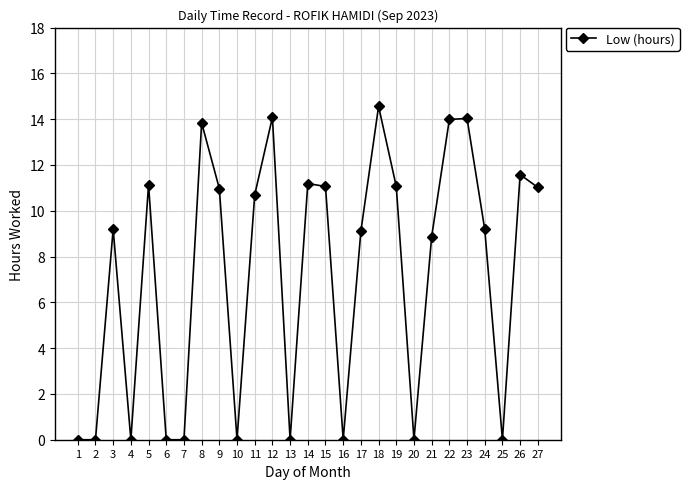

How many lines are shown in the chart?

1